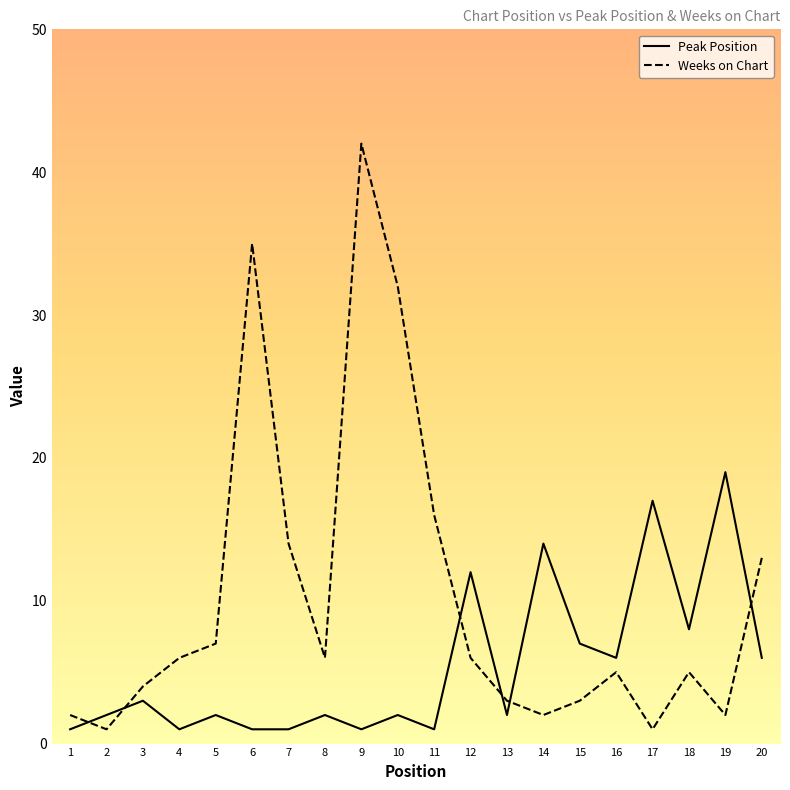

Read the Peak Position value at 19, to the nearest 10.

20